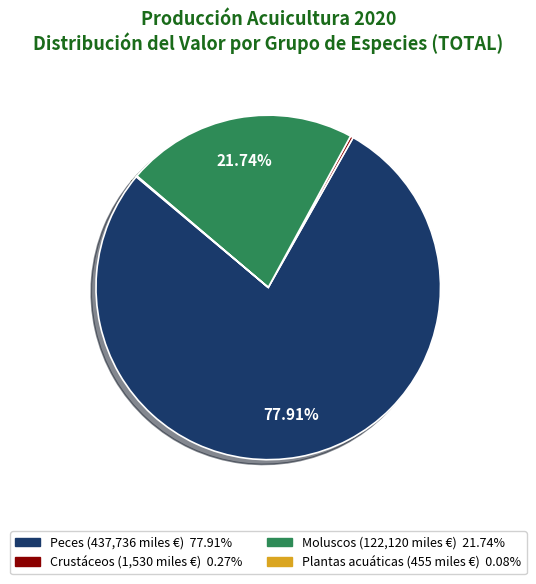

To the nearest percent, what is the average slice percentage?

25%